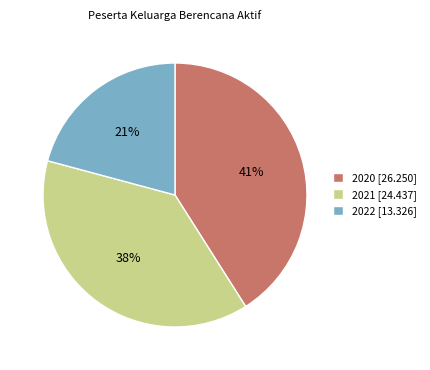

To the nearest percent, what is the difference between the 2020 and 2021 slice percentages?

3%